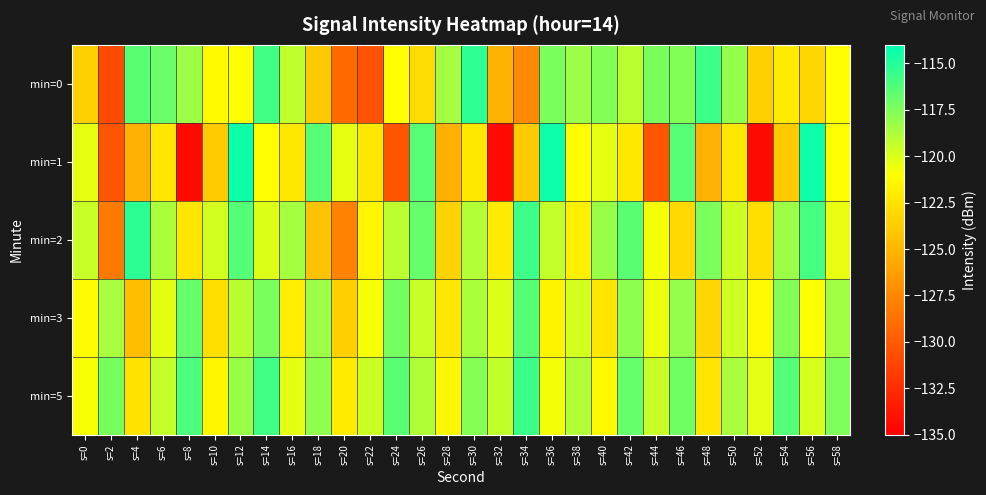

Between s=22 and s=32, which series saw the biggest shift?

min=1